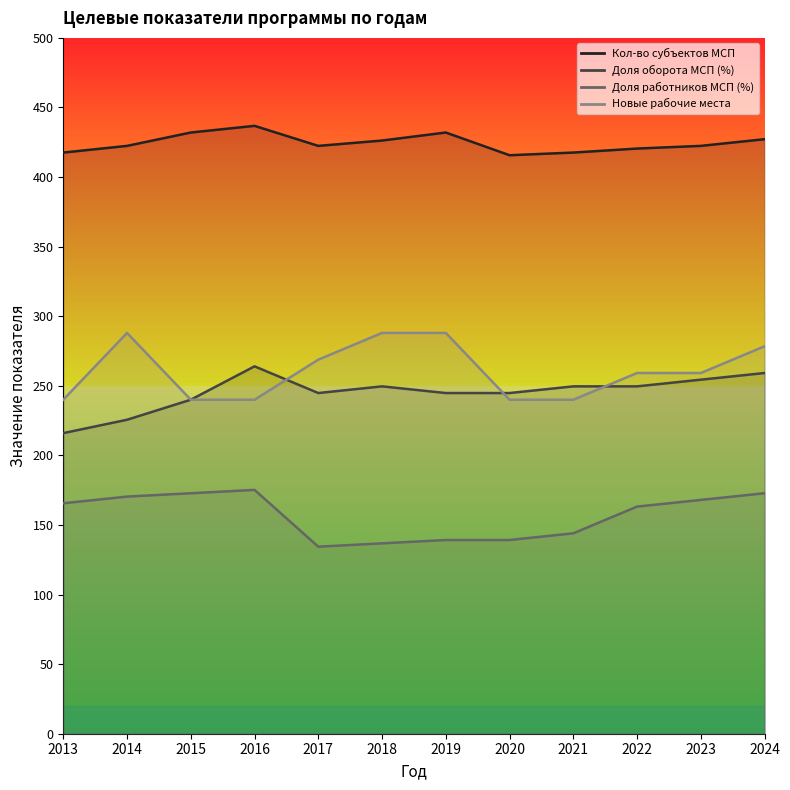

Is it true that Новые рабочие места equals 240.0 at 2020?

True